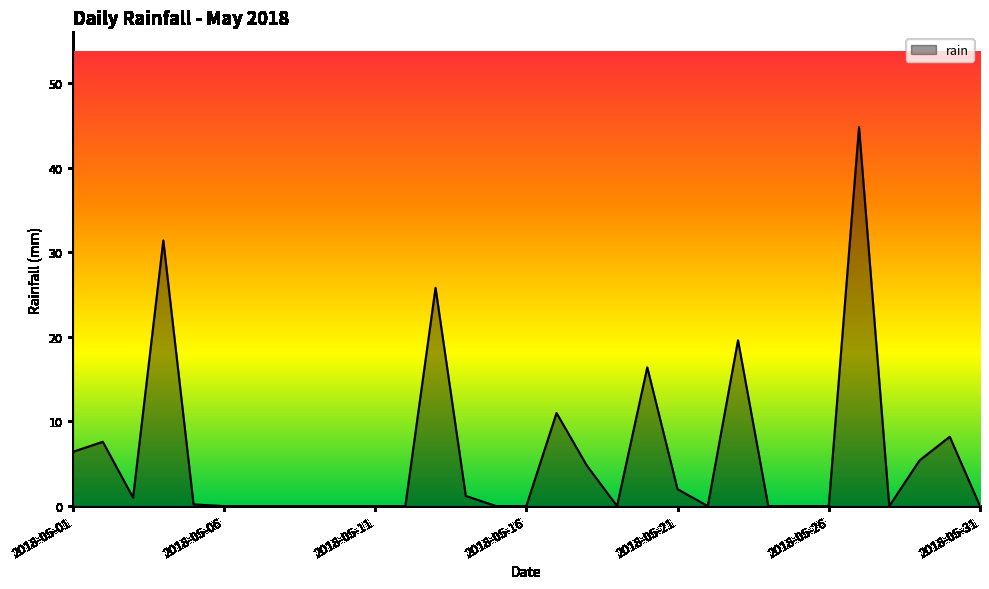

What is the maximum value shown in the chart?

44.8